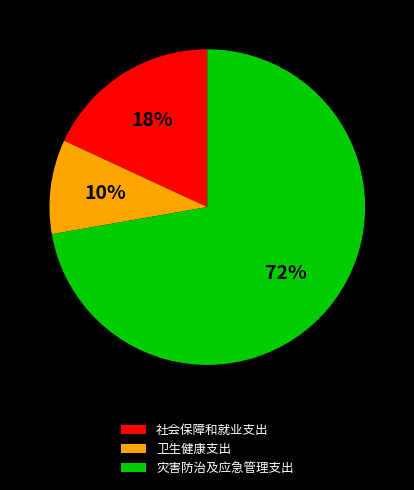

Count the number of slices in the pie.

3